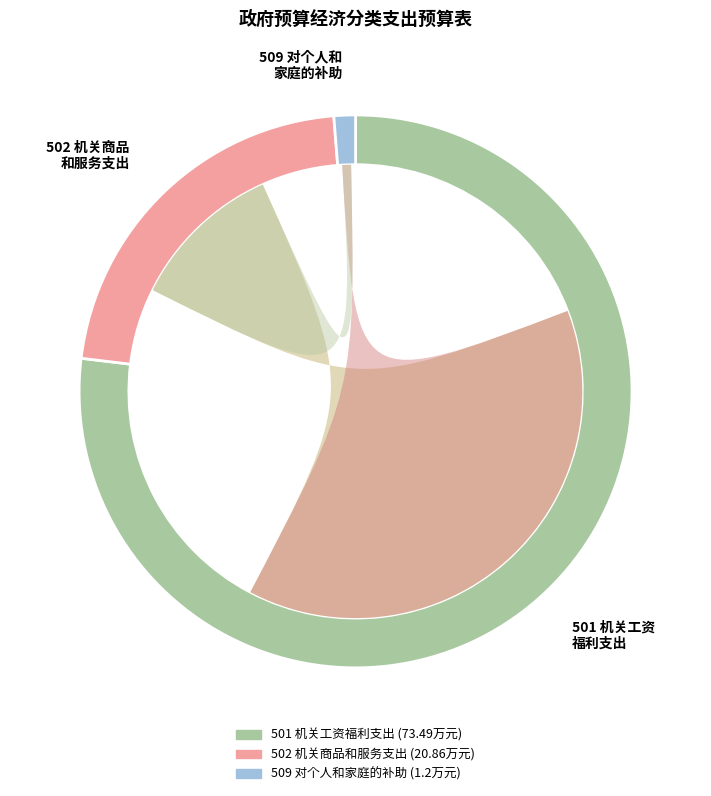

Count the number of slices in the pie.

3